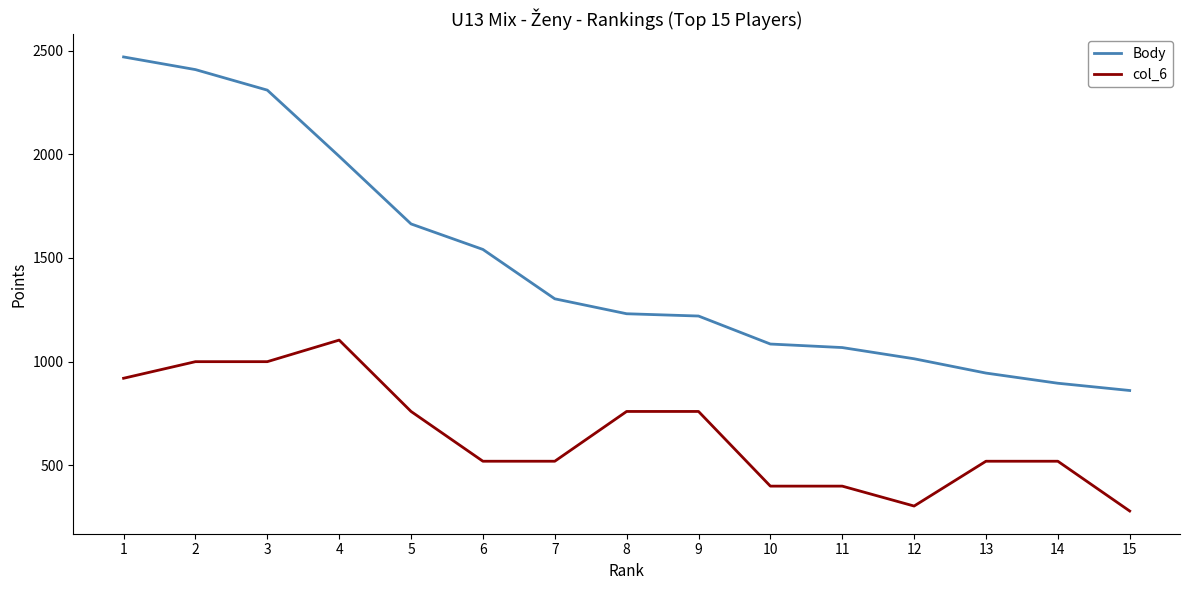

The value of Body at 6 is 1541. True or false?

True